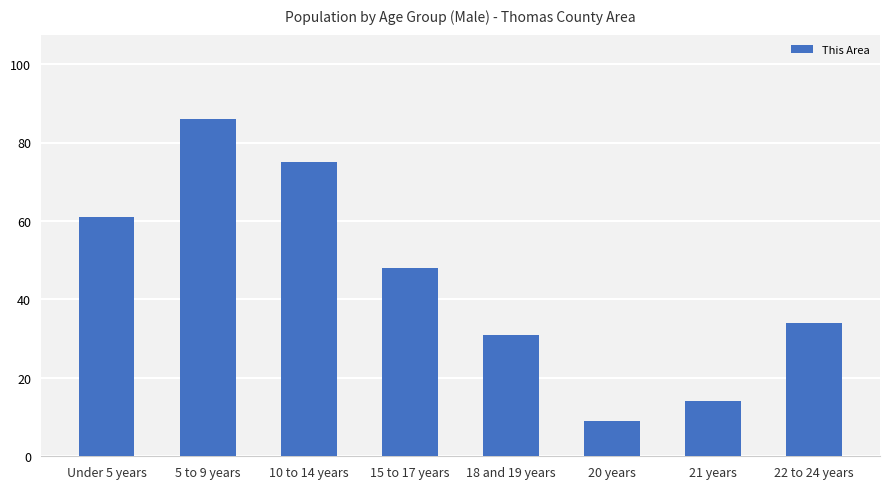

List the labels in order of value, smallest first.

20 years, 21 years, 18 and 19 years, 22 to 24 years, 15 to 17 years, Under 5 years, 10 to 14 years, 5 to 9 years